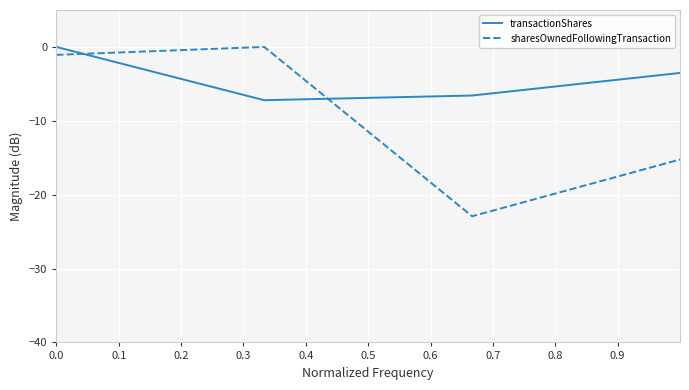

List the series in order of their overall mean, lowest first.

sharesOwnedFollowingTransaction, transactionShares